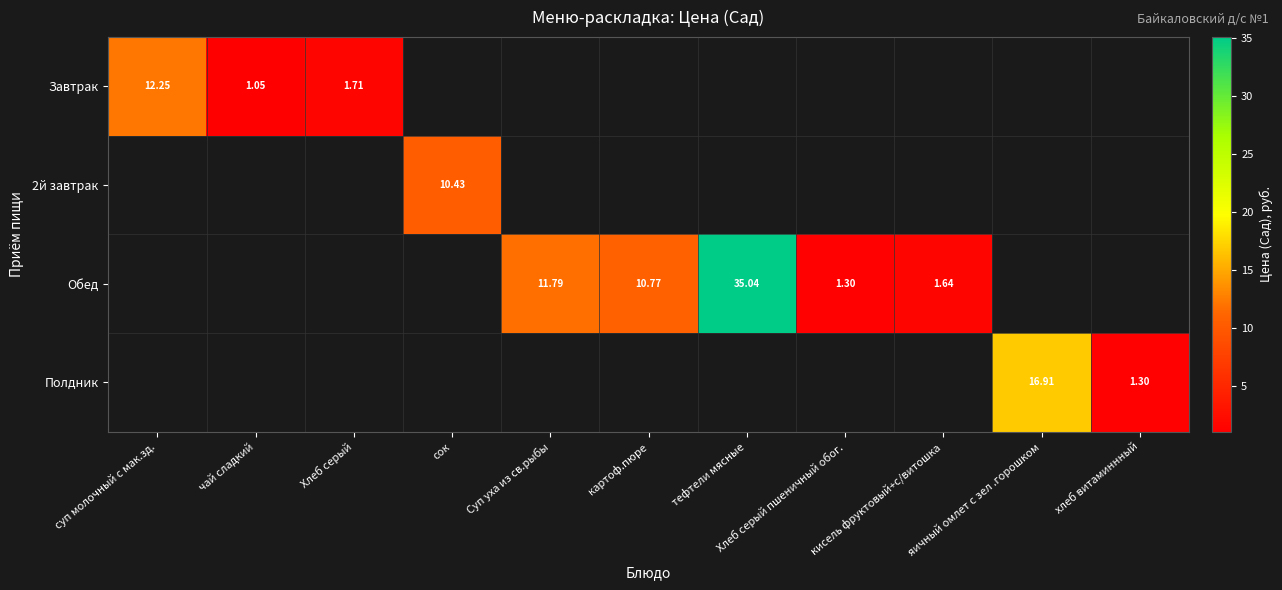

The value of Полдник at Хлеб серый пшеничный обог. is -7.6. True or false?

False